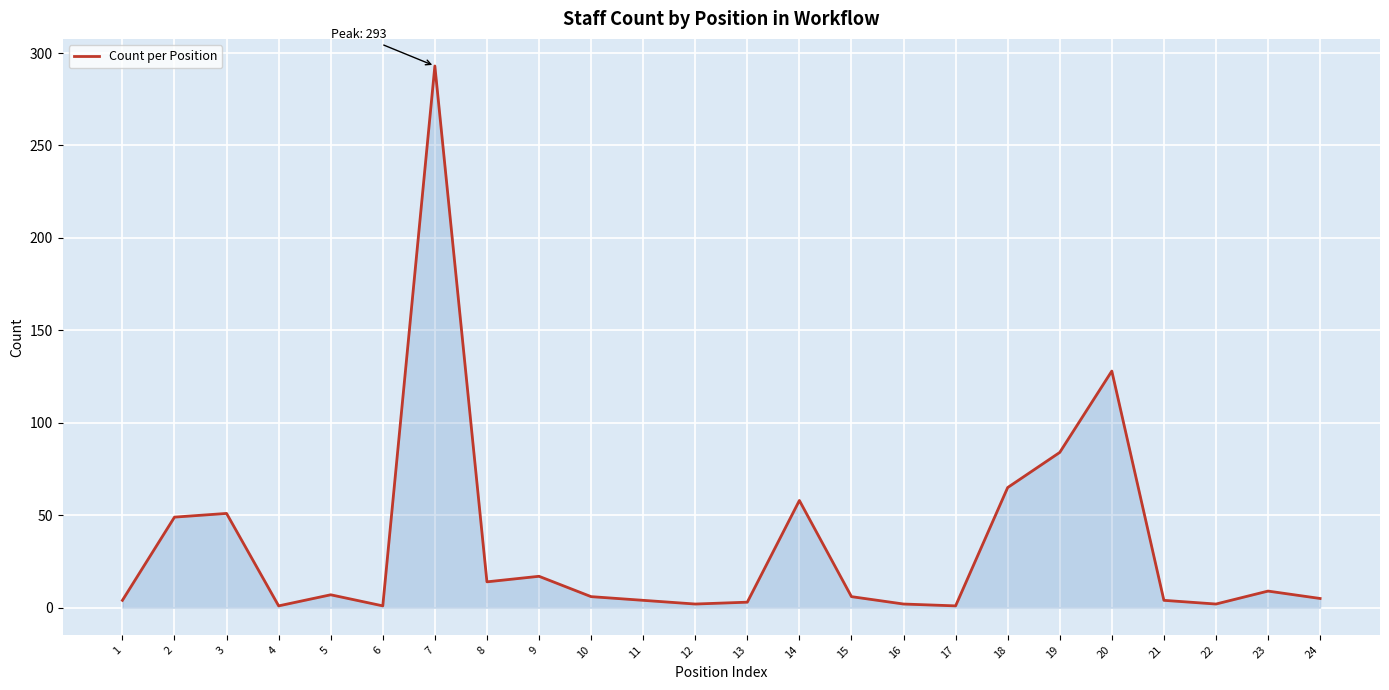

The value at 9 is 17. True or false?

True